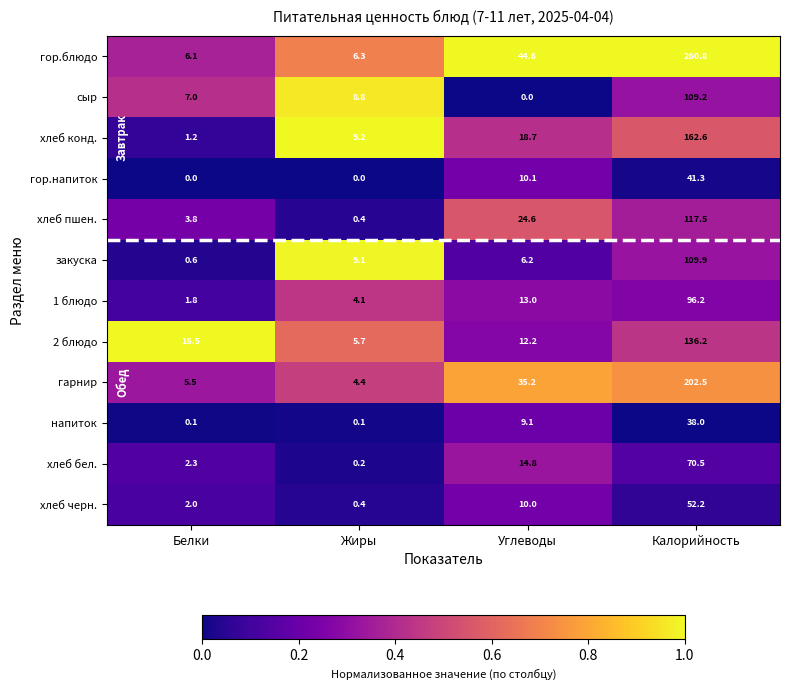

What is the spread (max minus min) of values at Углеводы?

44.6